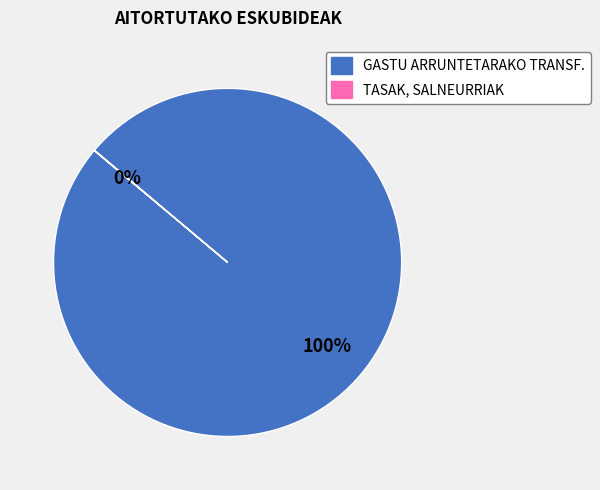

To the nearest percent, what is the average slice percentage?

50%